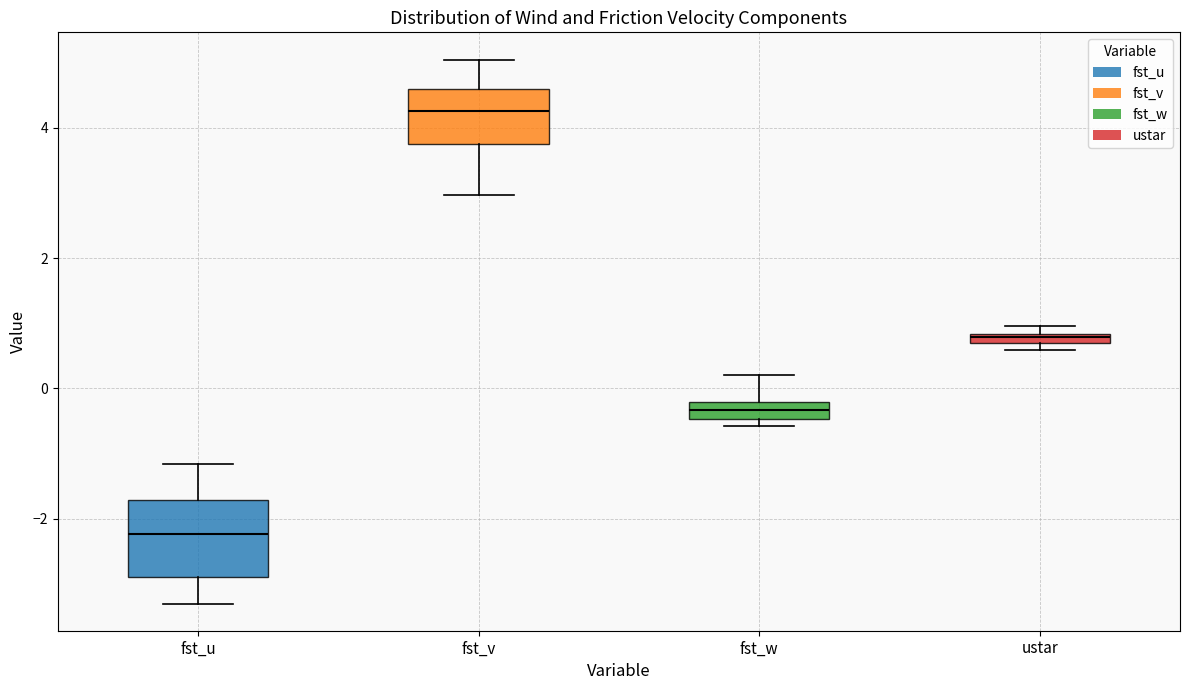

Where is the upper edge of the box for ustar on the y-axis? The values are not printed on the chart, so give them approximately, as read against the axis.

0.8